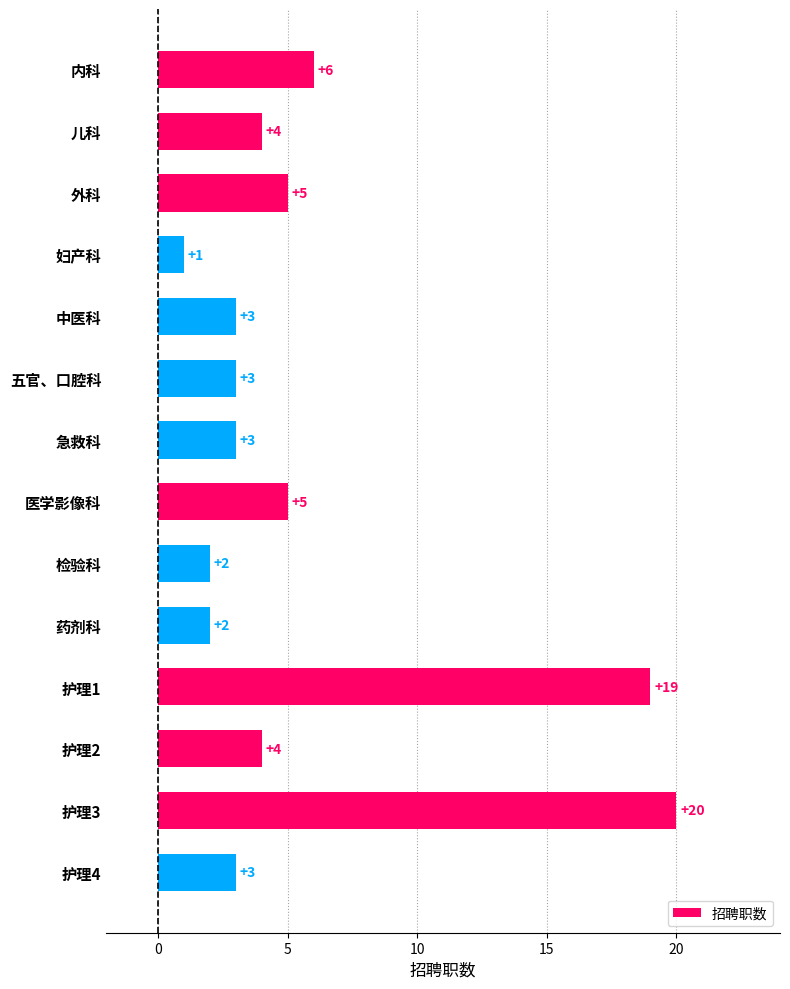

What is the sum of all values?

80